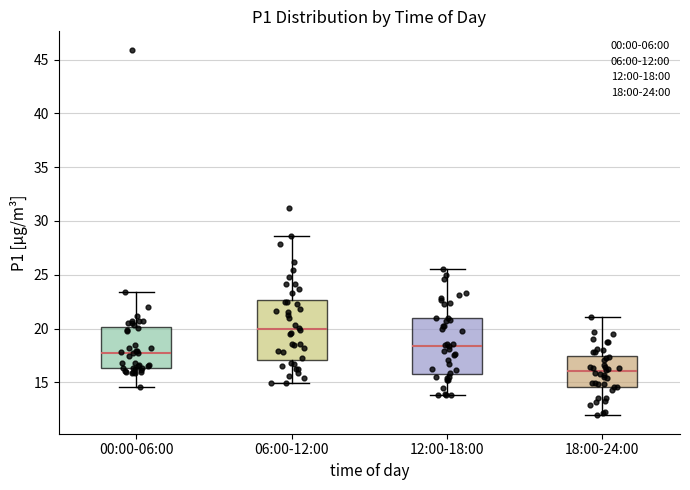

Where is the upper edge of the box for 12:00-18:00 on the y-axis? The values are not printed on the chart, so give them approximately, as read against the axis.

21.0